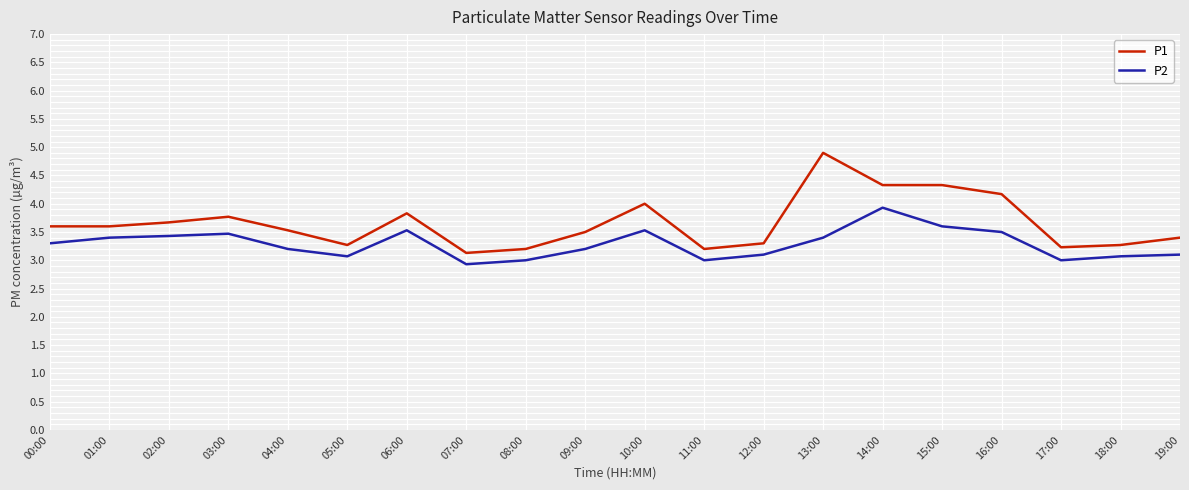

Count the number of categories in the chart.

20